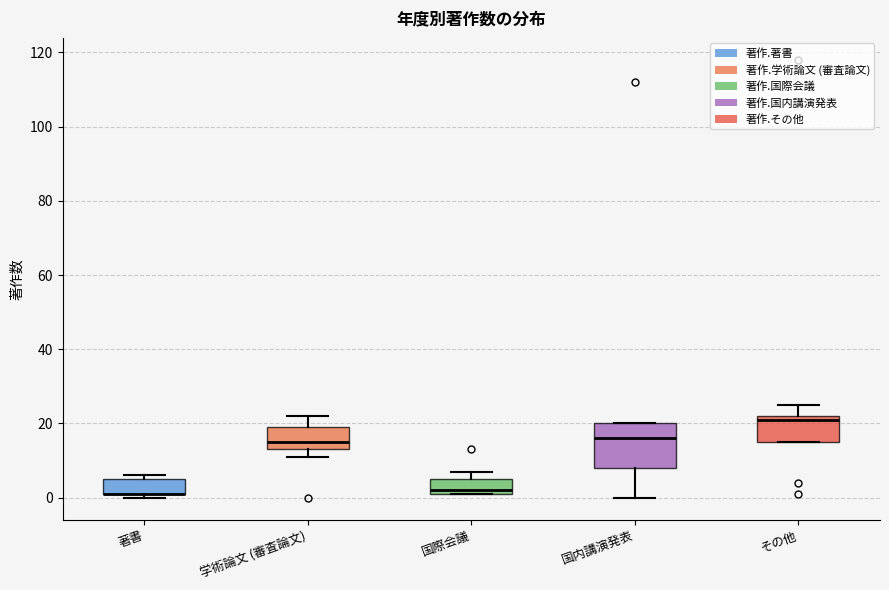

Reading left to right, read every box against the y-axis: the position of its median line, the range the box covers, and the ends of its whiskers. The values are not printed on the chart, so give them approximately, as read against the axis.

著書: median 2 (drawn on the box's lower edge), box 2 to 6, whiskers 0 to 6 (just above the box's upper edge)
学術論文 (審査論文): median 16, box 14 to 20, whiskers 12 to 22
国際会議: median 2 (just above the box's lower edge), box 2 to 6, whiskers 2 to 8
国内講演発表: median 16, box 8 to 20, whiskers 0 to 20
その他: median 22 (just below the box's upper edge), box 16 to 22, whiskers 16 to 26